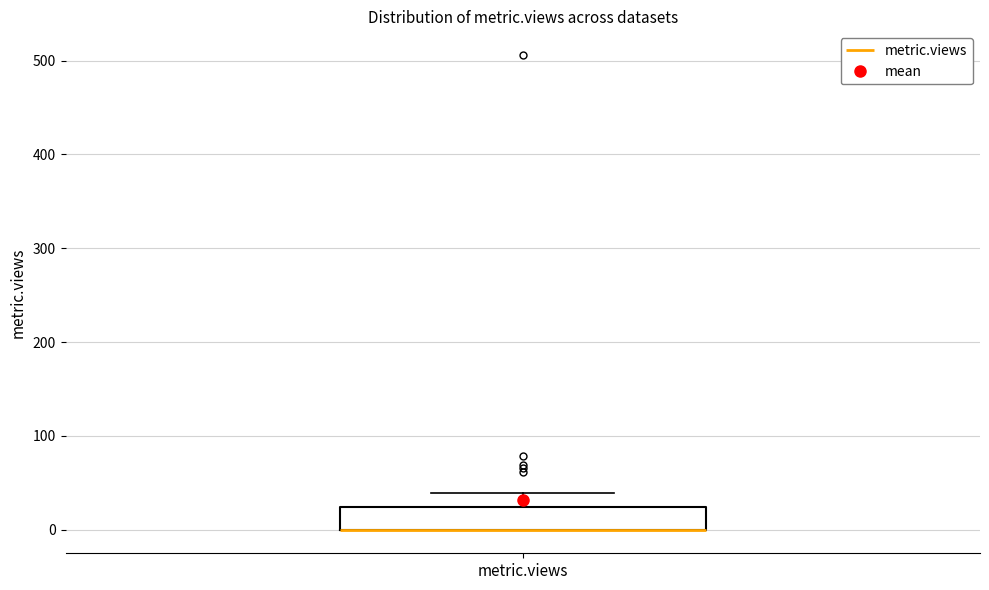

Transcribe this box plot: give where the median line is, the range the box spans, and where the two whiskers end, as read against the y-axis. The values are not printed on the chart, so give them approximately, as read against the axis.

median 0 (drawn on the box's lower edge), box 0 to 20, whiskers 0 to 40